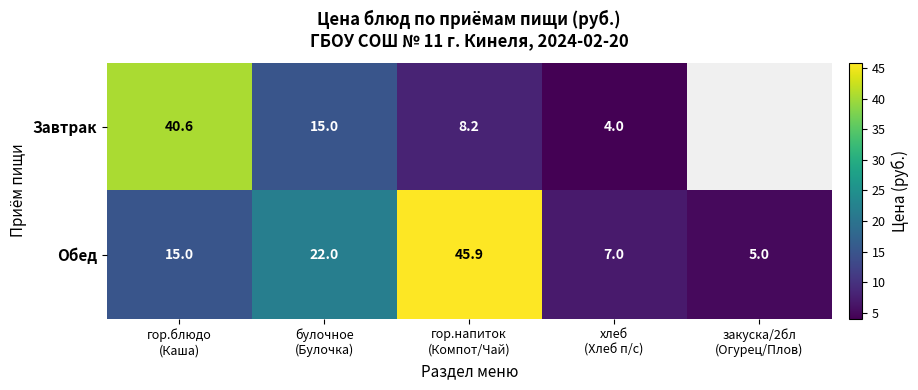

What is the maximum value for Обед?

45.9